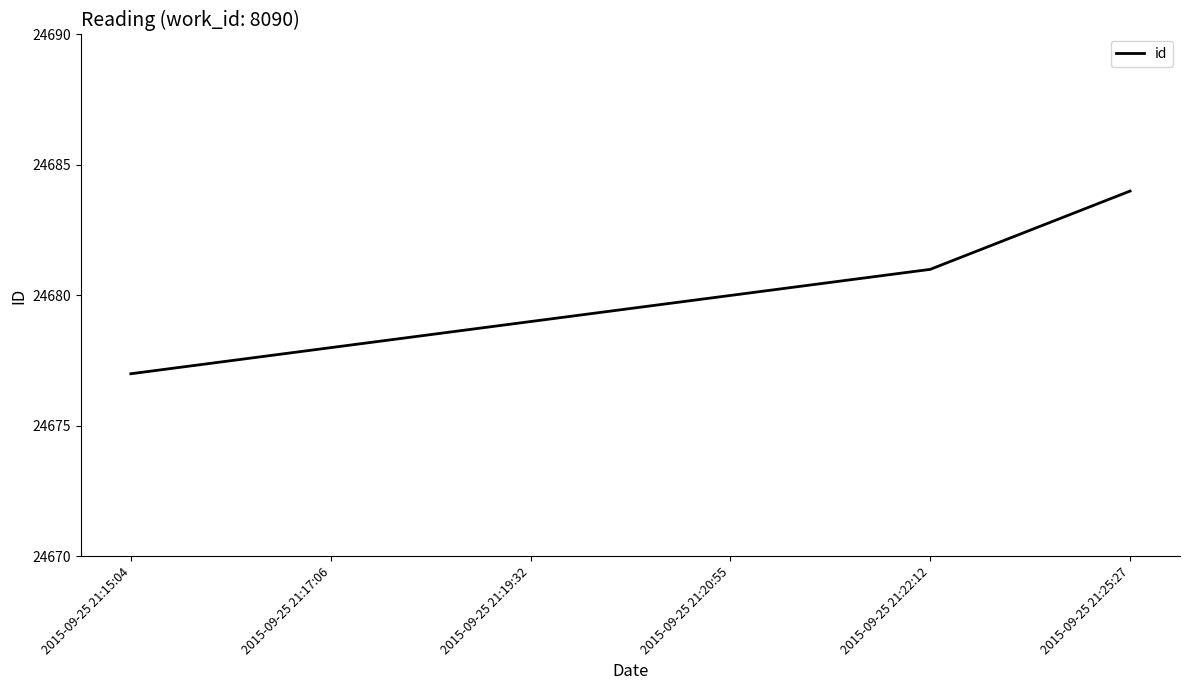

What is the average value?

24680